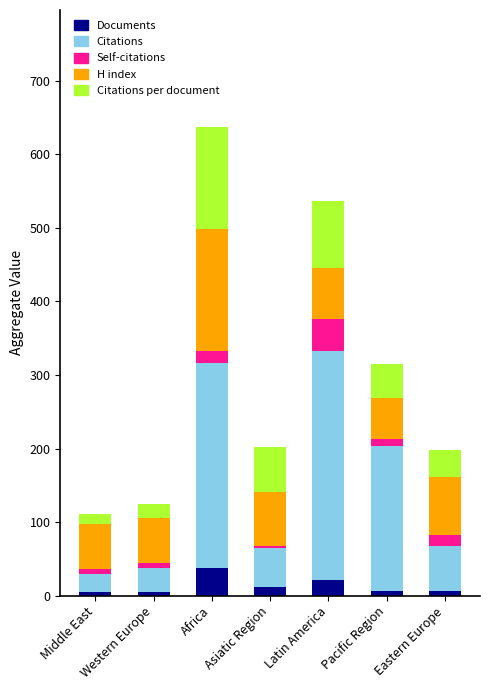

What is the total value across all series at Pacific Region?

315